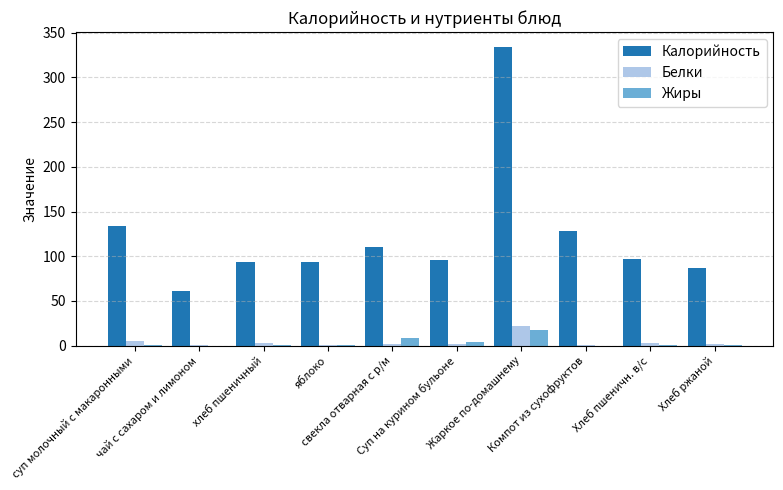

At which category does the chart reach its peak across all series?

Жаркое по-домашнему